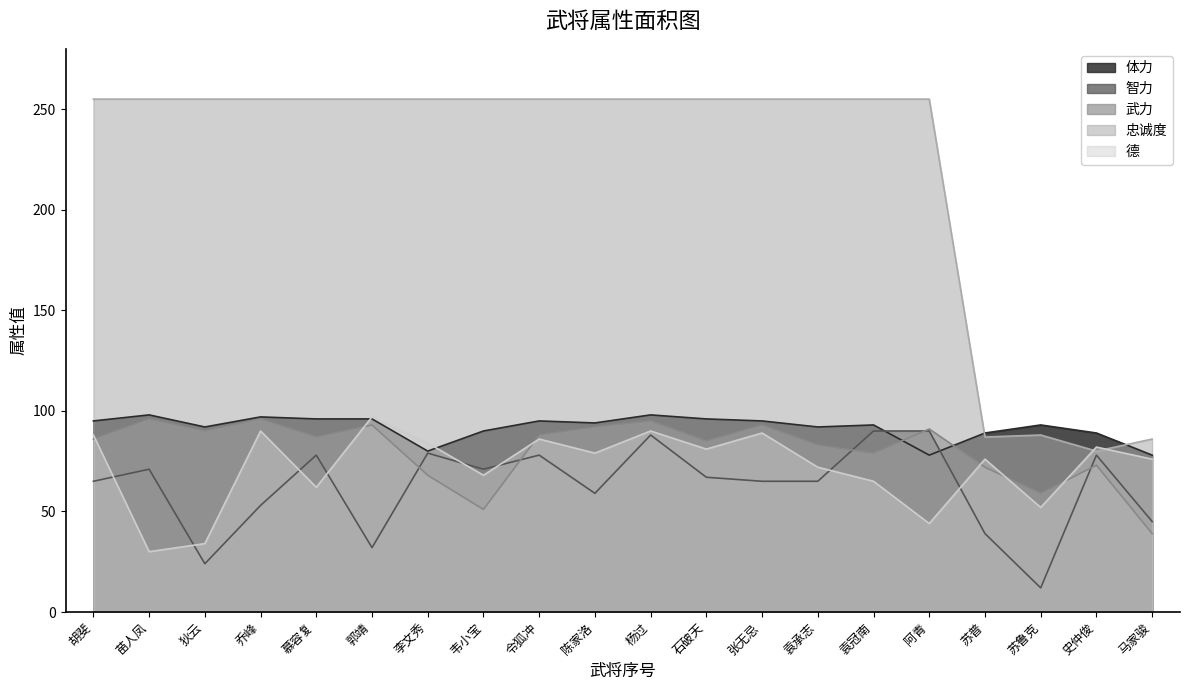

What are all the series names shown in the legend?

体力, 智力, 武力, 忠诚度, 德